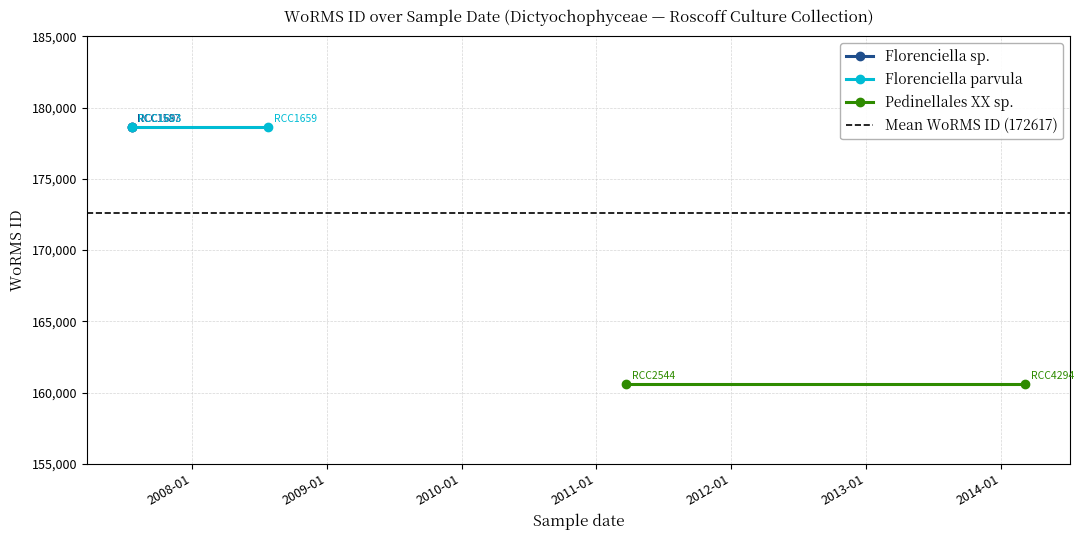

Is the value of Mean WoRMS ID (172617) at 2007-01 greater than the value of Pedinellales XX sp. at 2008-01?

Yes